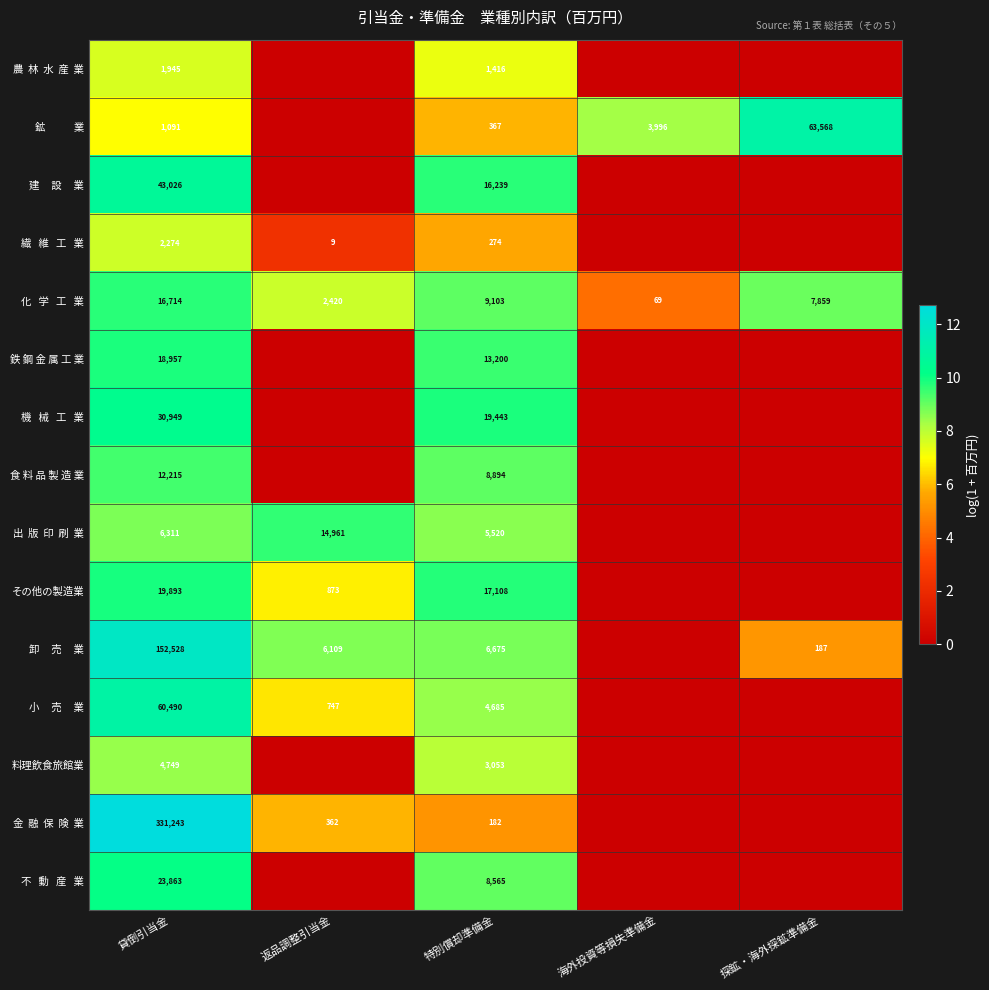

Count the number of data series in this chart.

15